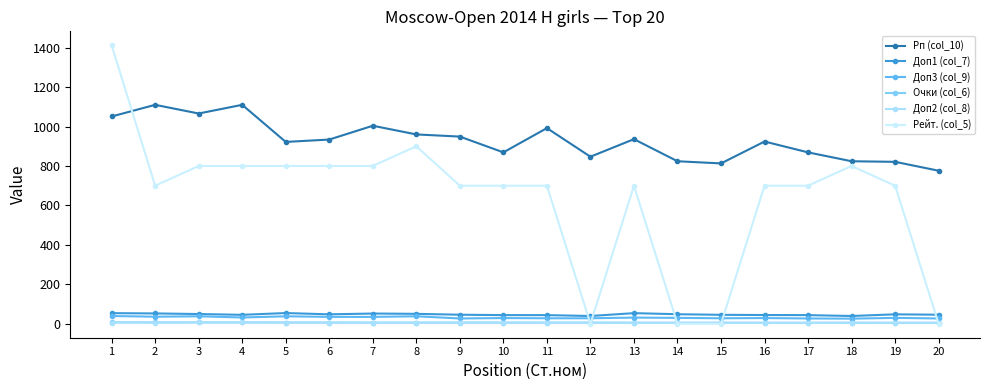

List the series in order of their peak value, highest first.

Рейт. (col_5), Рп (col_10), Доп1 (col_7), Доп3 (col_9), Очки (col_6), Доп2 (col_8)